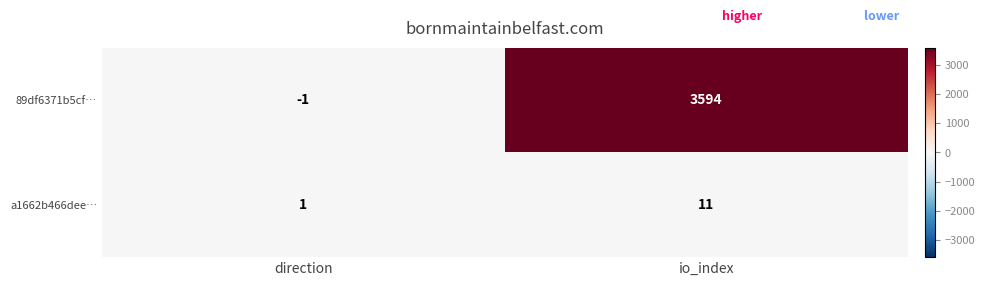

Which series has the largest total across all categories?

89df6371b5cf…